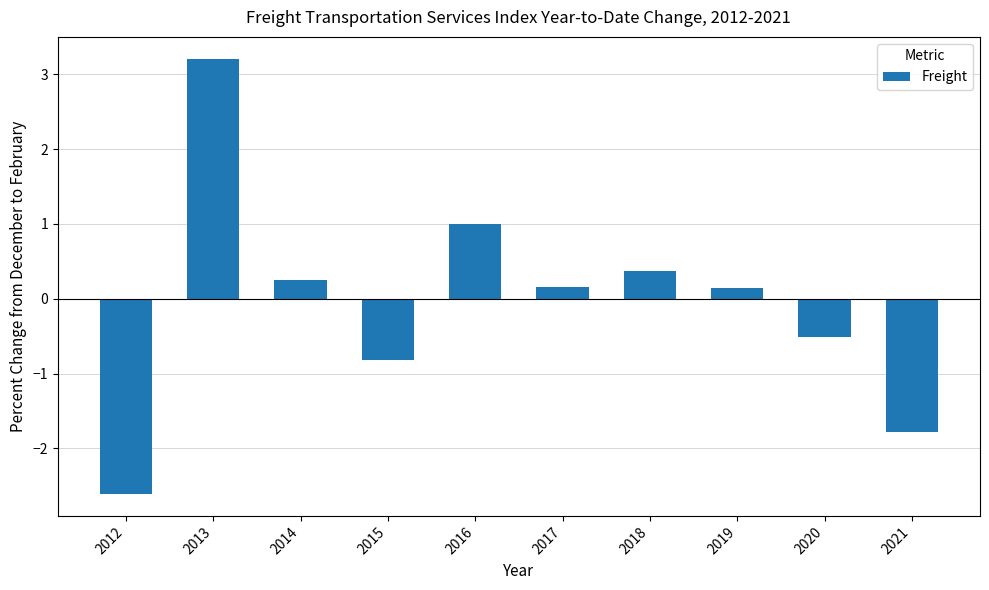

True or false: the data shows -1.1 at 2015.

False